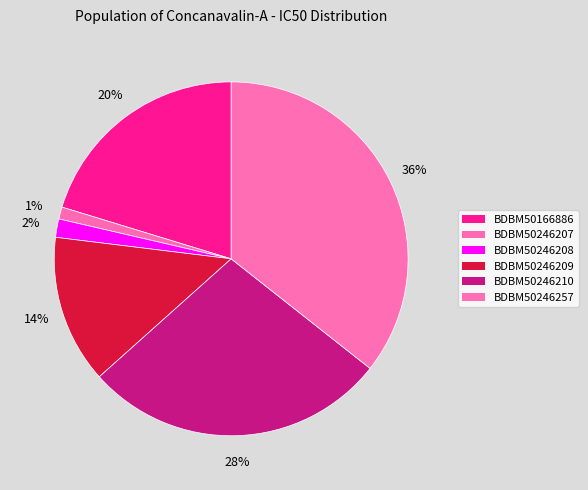

Approximately how many times larger is the value at BDBM50246257 compared to BDBM50246208?

21.2